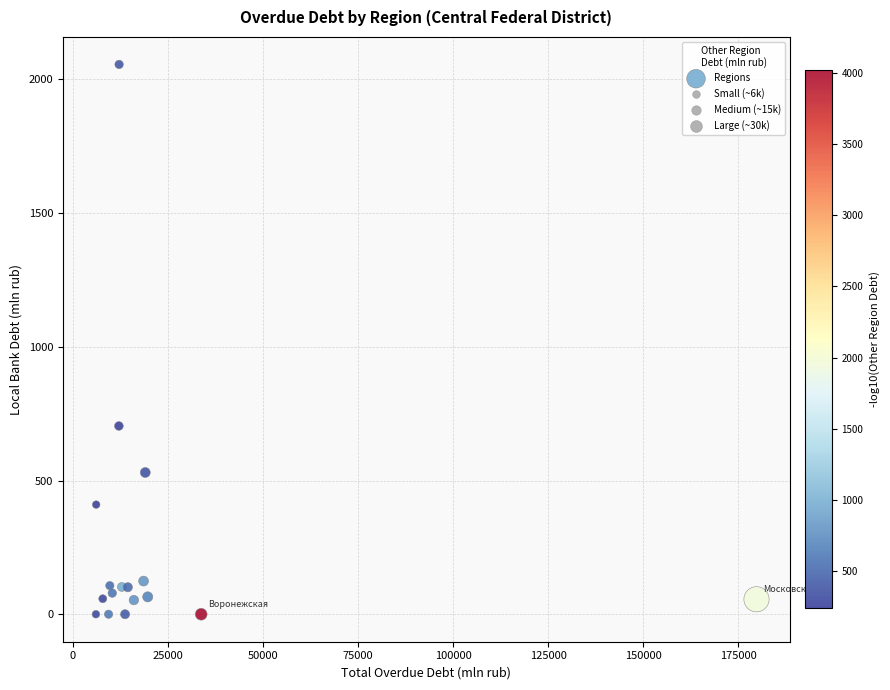

What Y value in the scatter plot is closest to 1028?

704